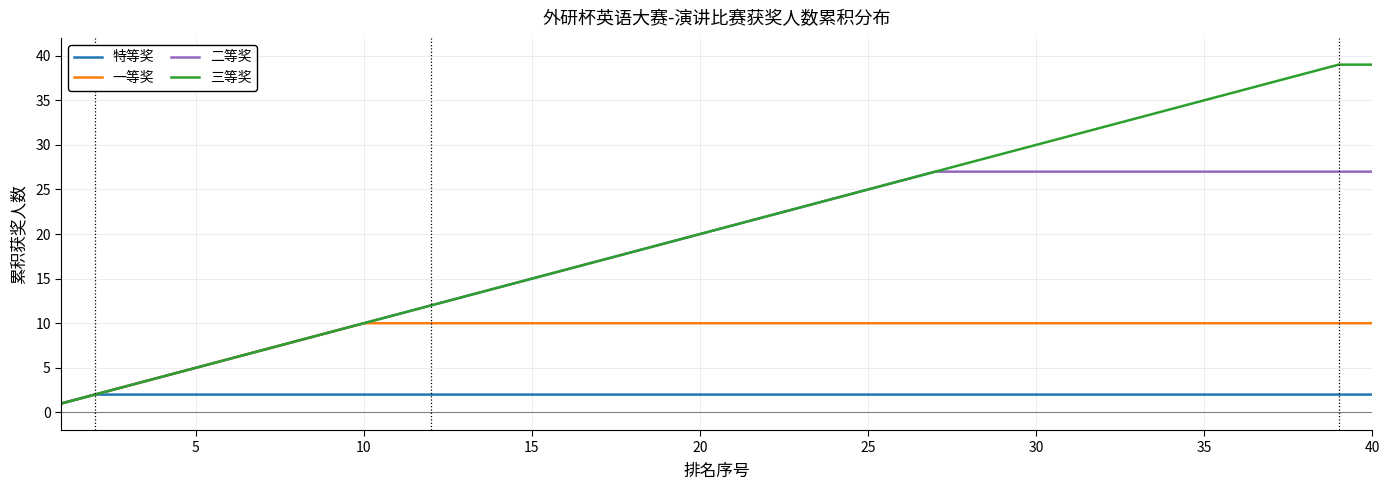

List the series in order of their peak value, highest first.

三等奖, 二等奖, 一等奖, 特等奖